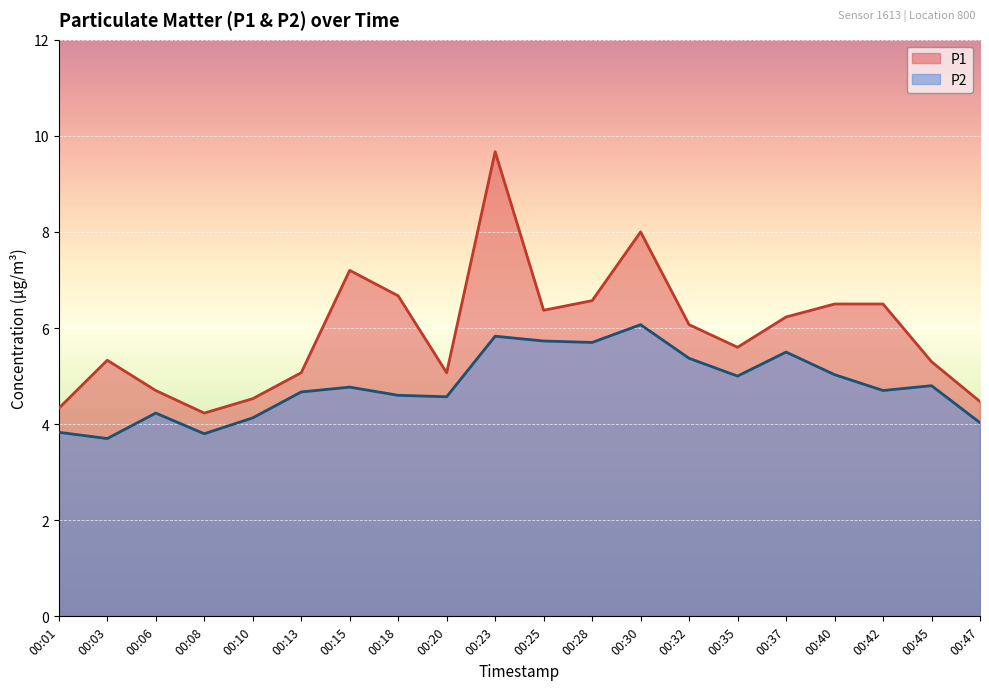

Rank the series by their average value, from highest to lowest.

P1, P2